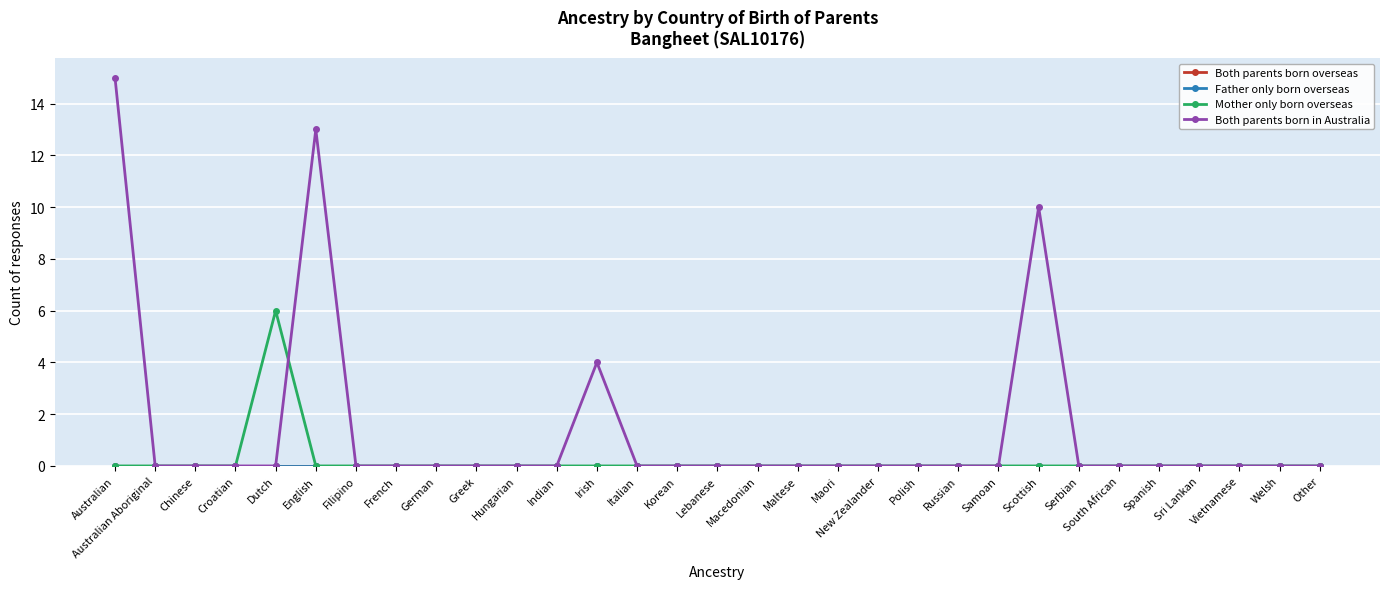

Which has a higher value, Other or Irish?

Other